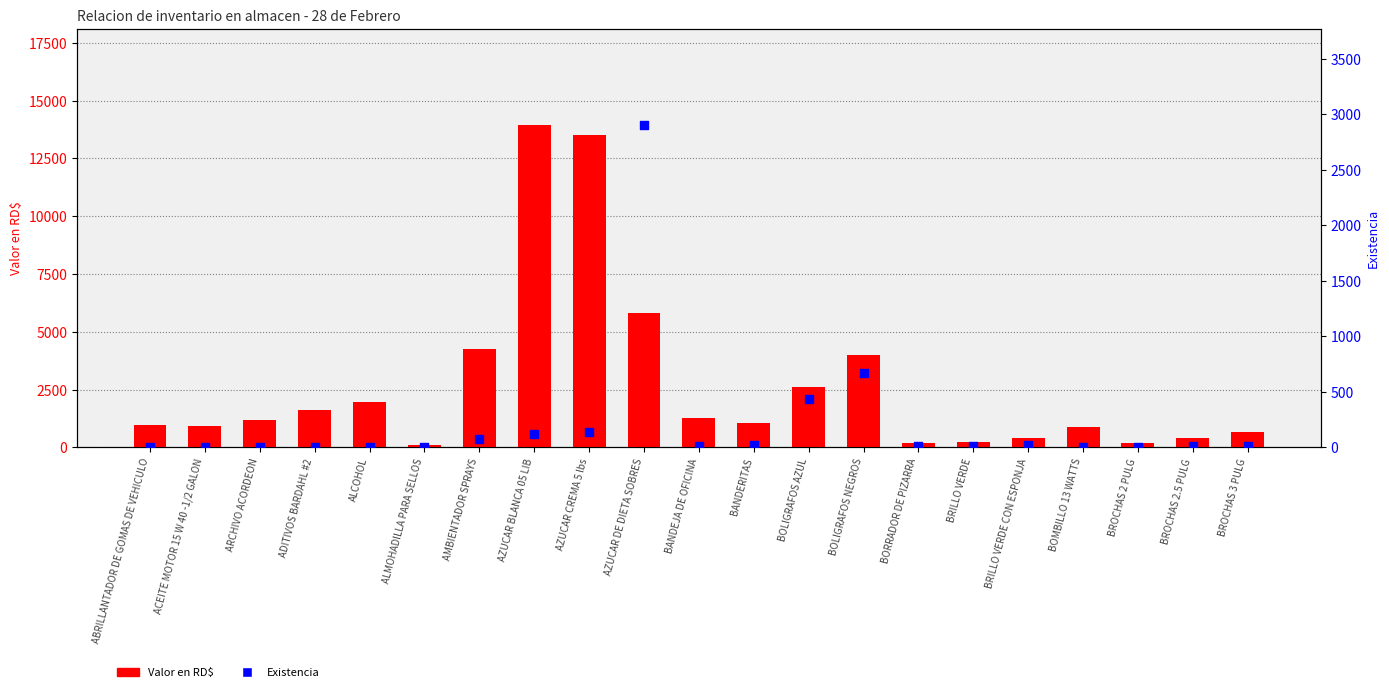

What is the total value across all series at BRILLO VERDE CON ESPONJA?

414.0